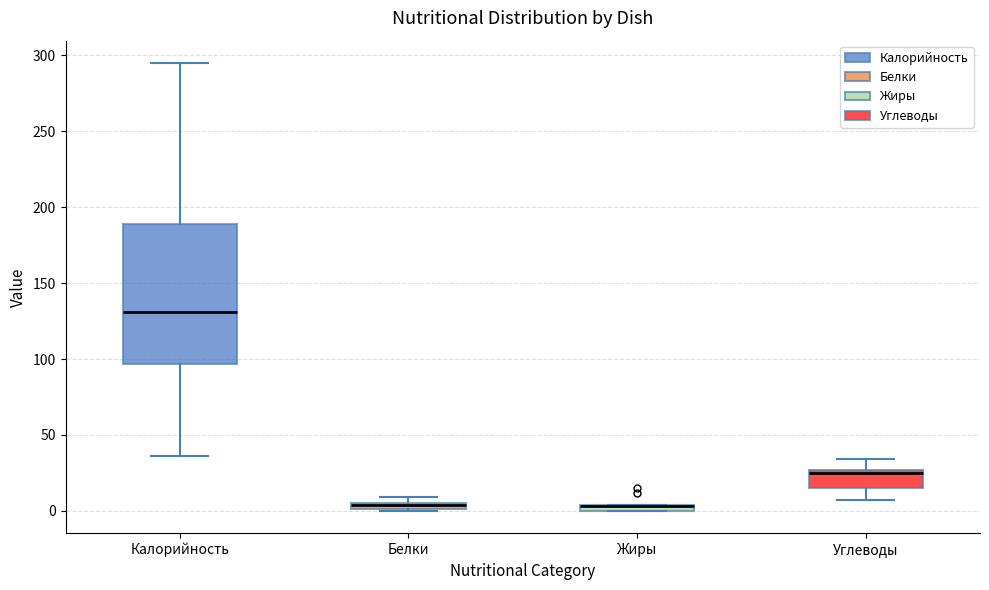

Which box is the tallest, from its lower edge to its upper edge?

Калорийность